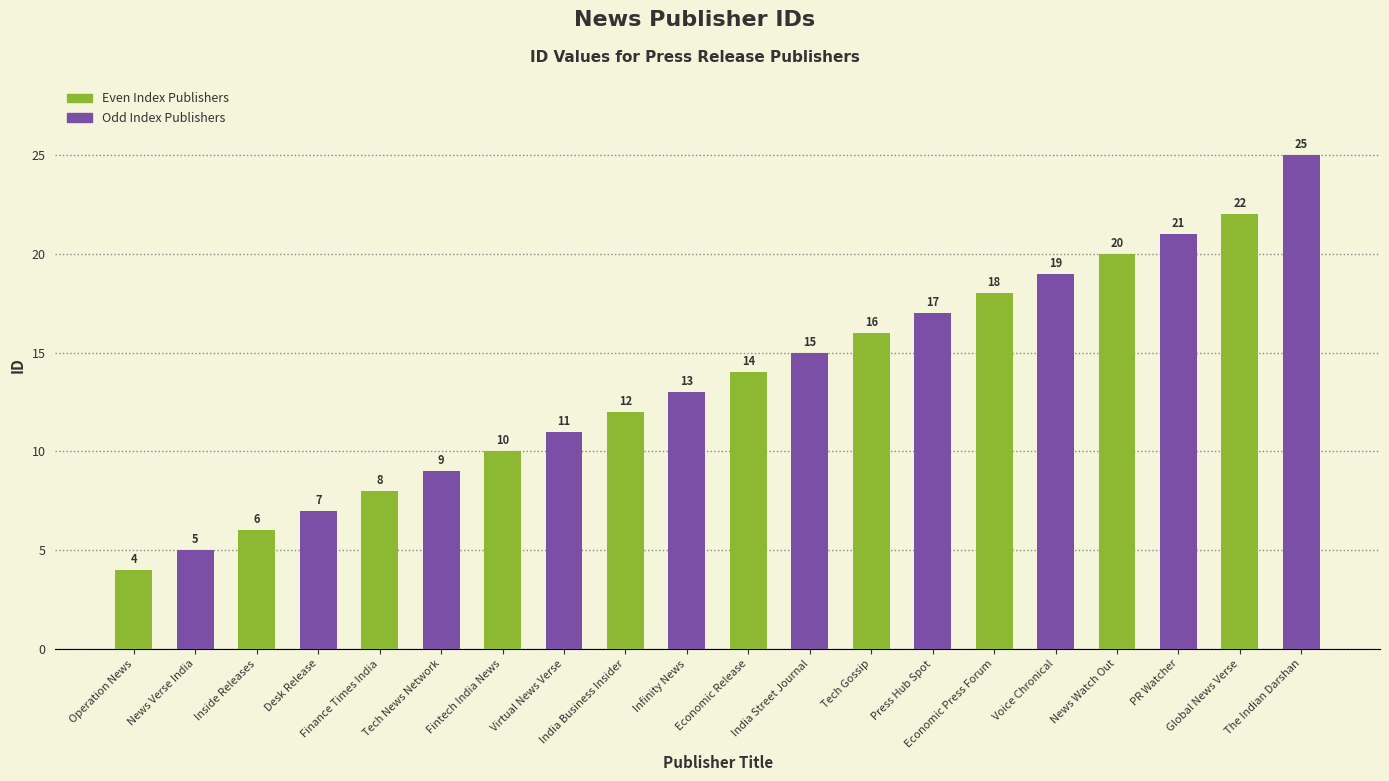

What is the sum of the values at Voice Chronical and Inside Releases?

25